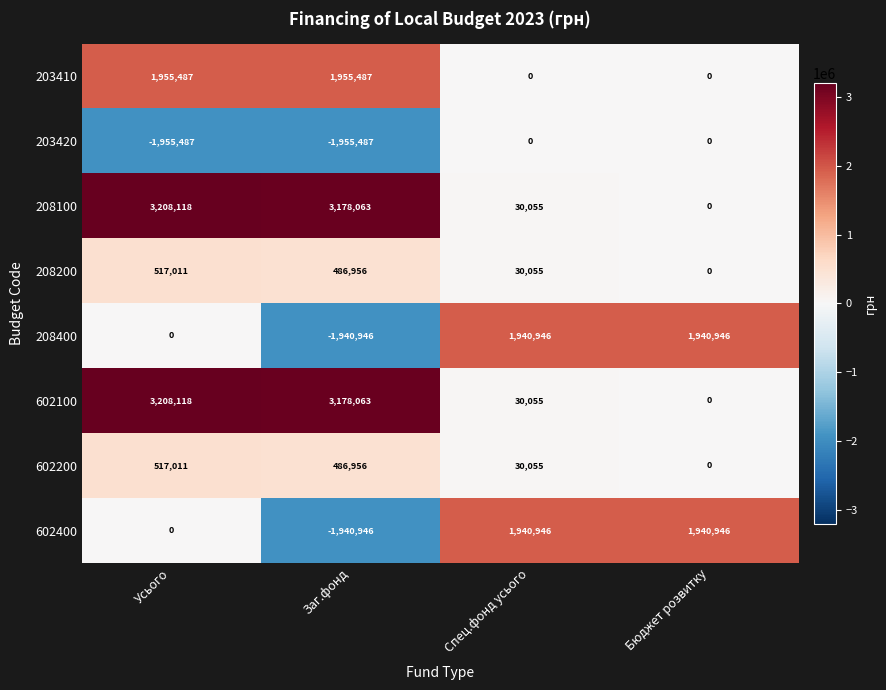

The 208400 series shows 2611499 at Спец.фонд усього. True or false?

False